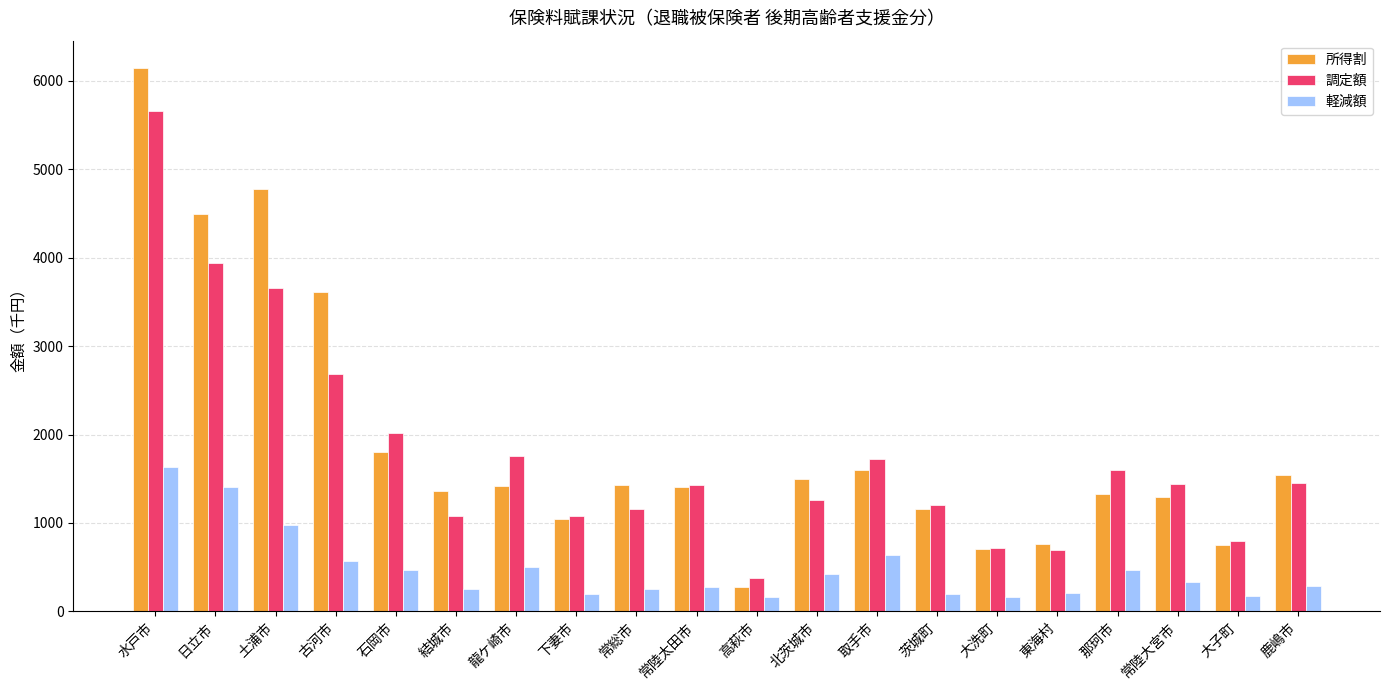

What are all the series names shown in the legend?

所得割, 調定額, 軽減額